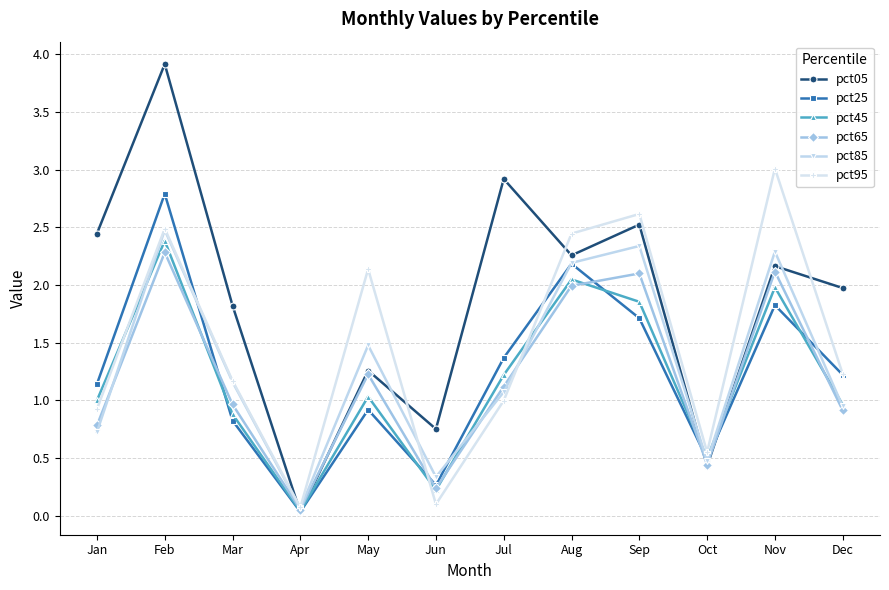

Count the number of data series in this chart.

6